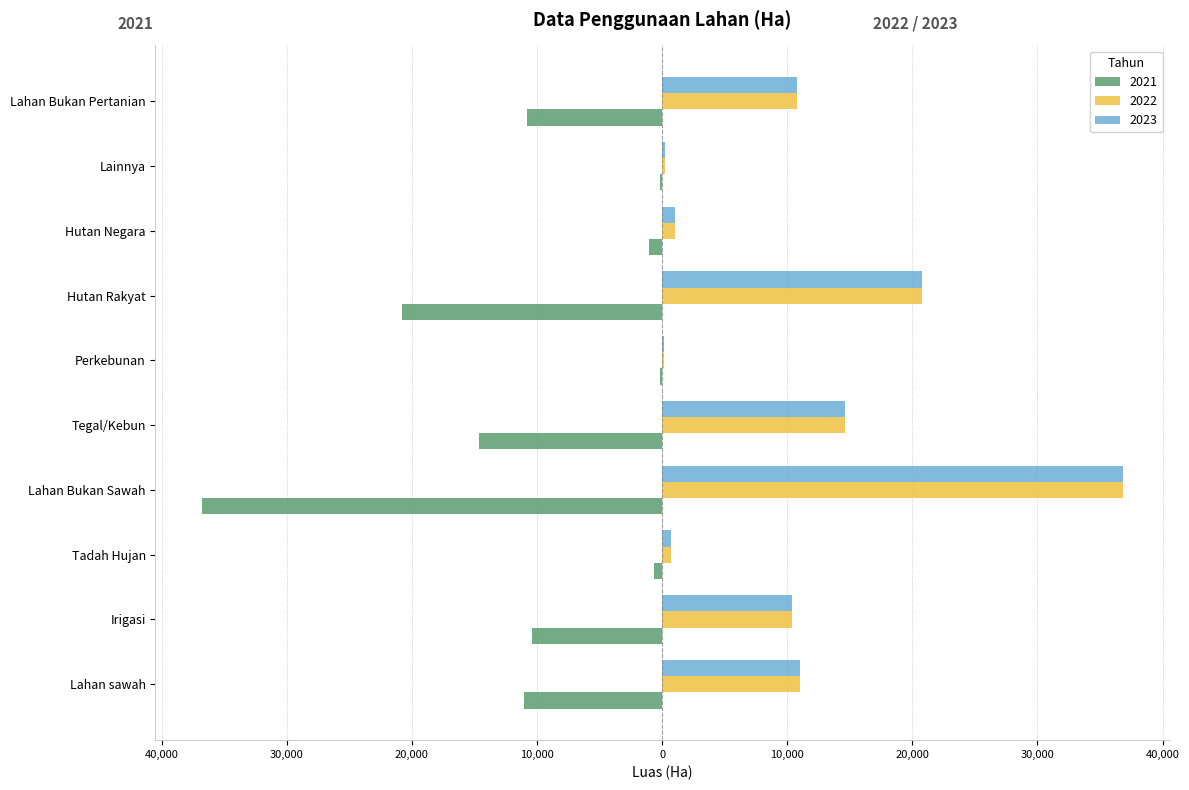

Rank the series by their maximum value, from highest to lowest.

2022, 2023, 2021